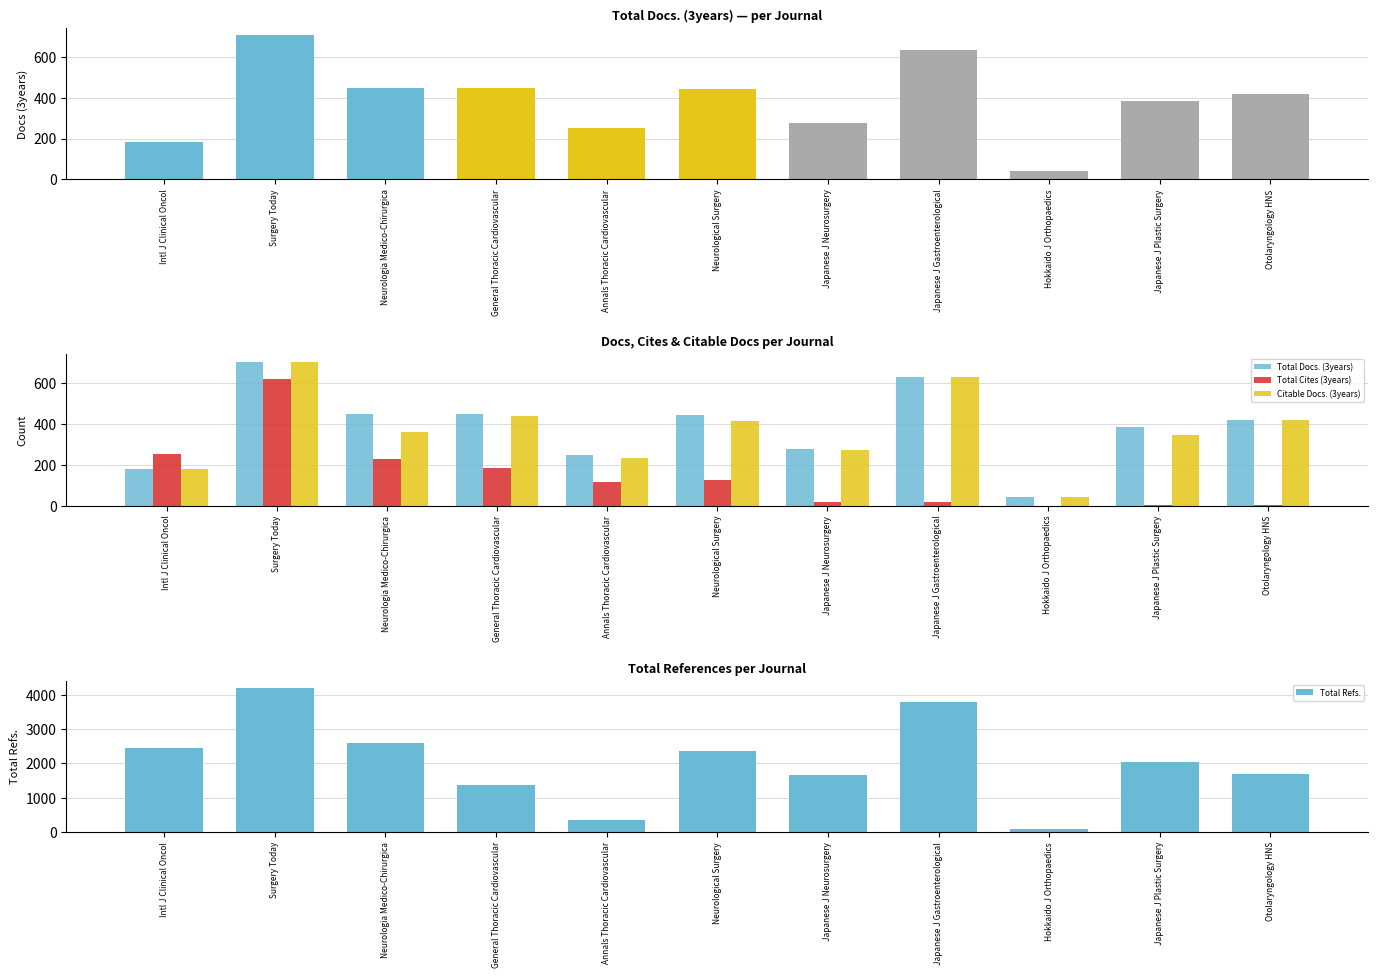

What are all the series names shown in the legend?

Total Docs. (3years), Total Cites (3years), Citable Docs. (3years), Total Refs.